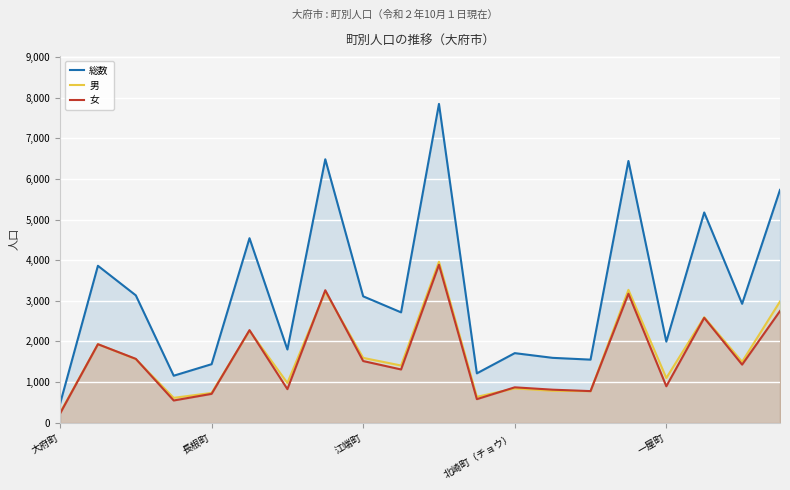

The 総数 series shows 6443 at 15. True or false?

True